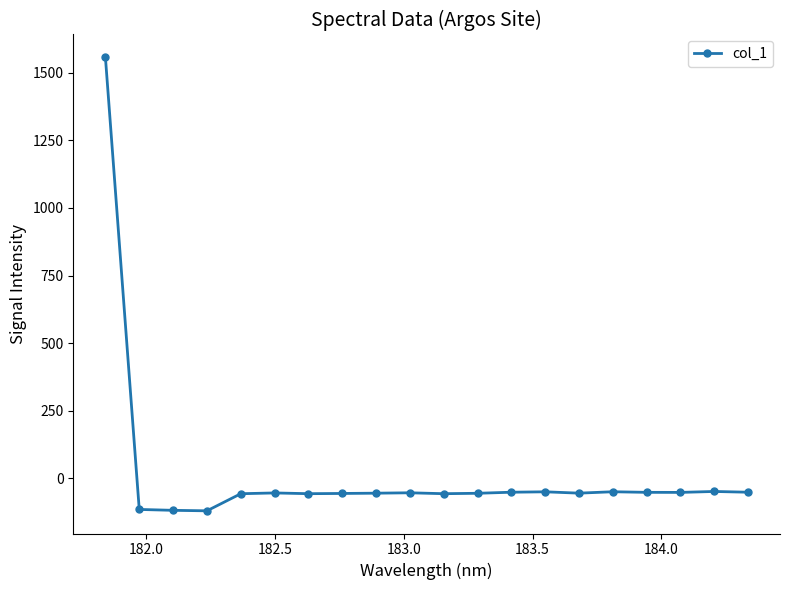

True or false: there are more than 0 points higher than both neighbors.

True